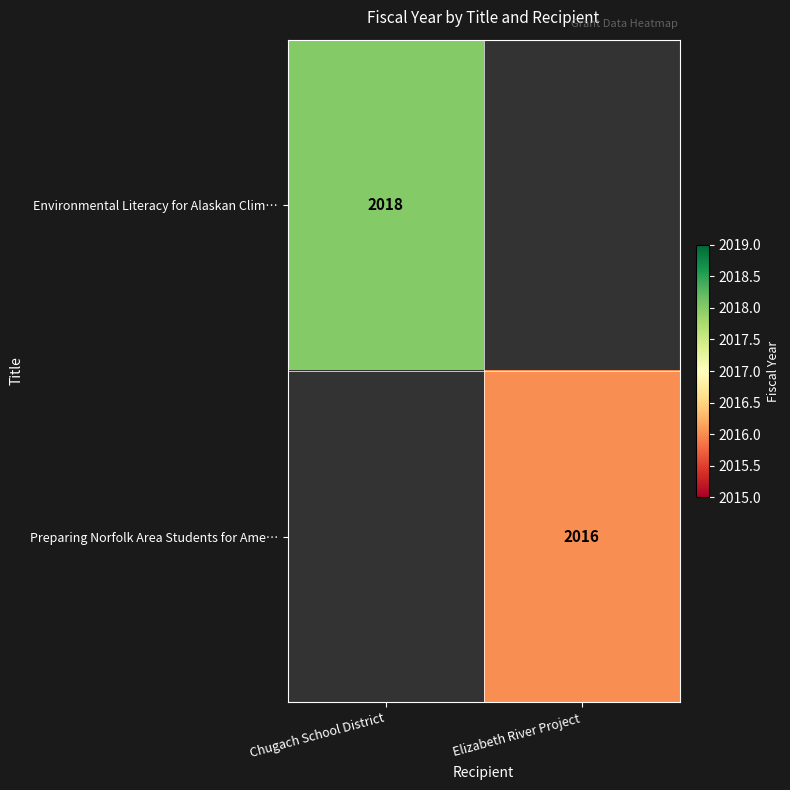

Is the value of Preparing Norfolk Area Students for Ame… at Elizabeth River Project greater than the value of Environmental Literacy for Alaskan Clim… at Chugach School District?

No